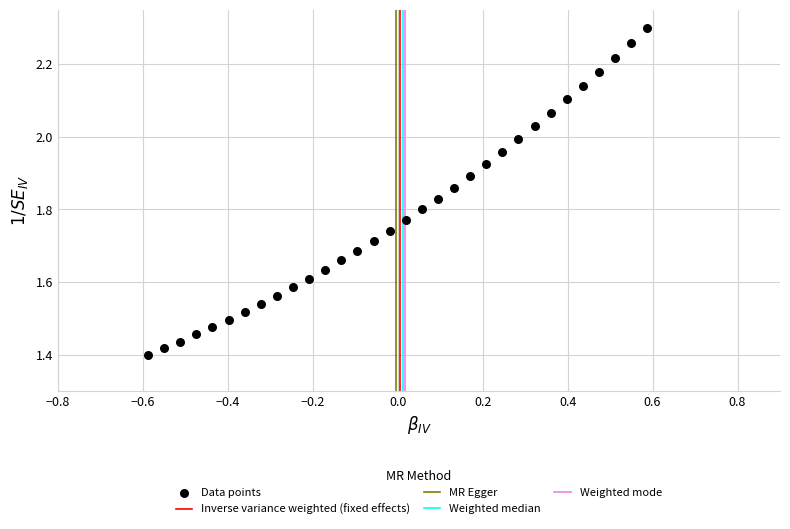

What is the range of X values (max minus min)?

1.2